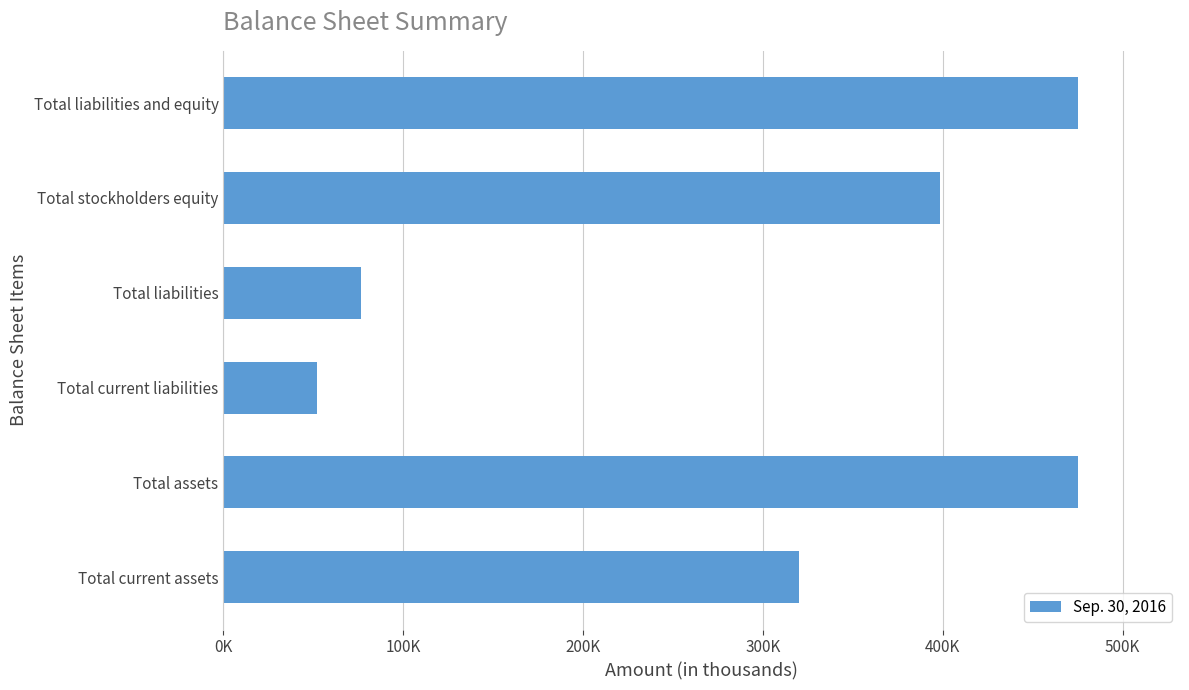

Does the chart contain any negative values?

No